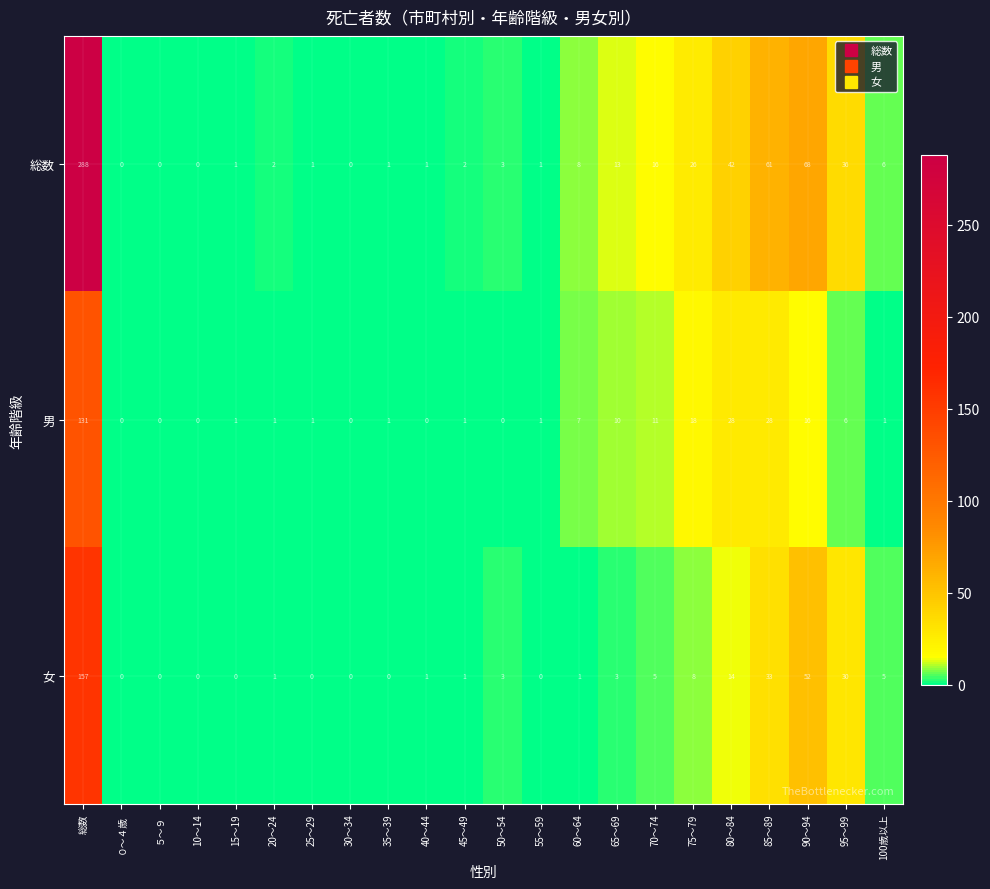

Which series changed the most between 30～34 and 90～94?

総数